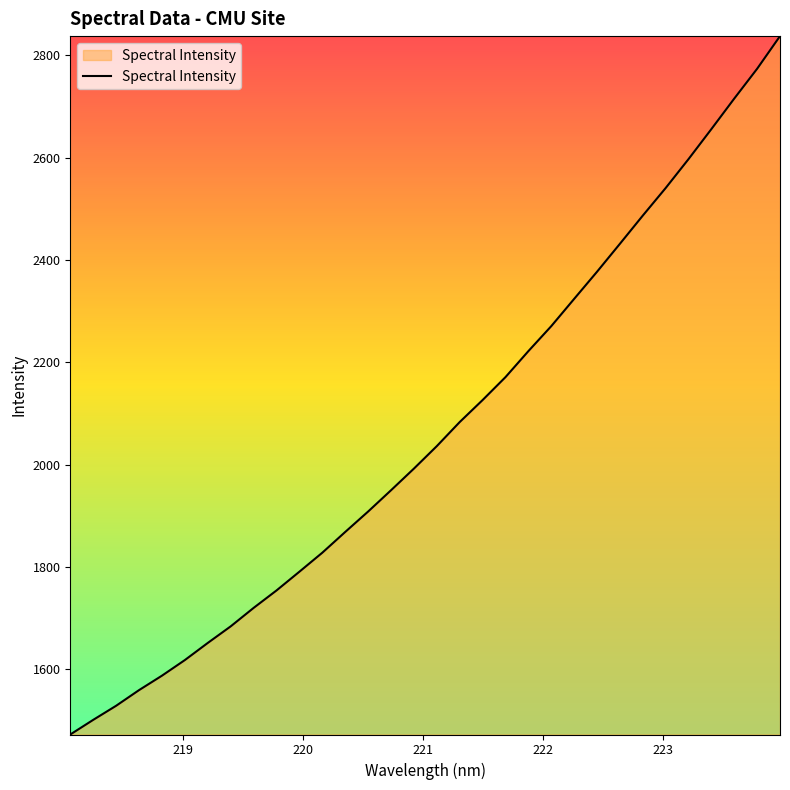

What is the greatest value displayed?

2837.9